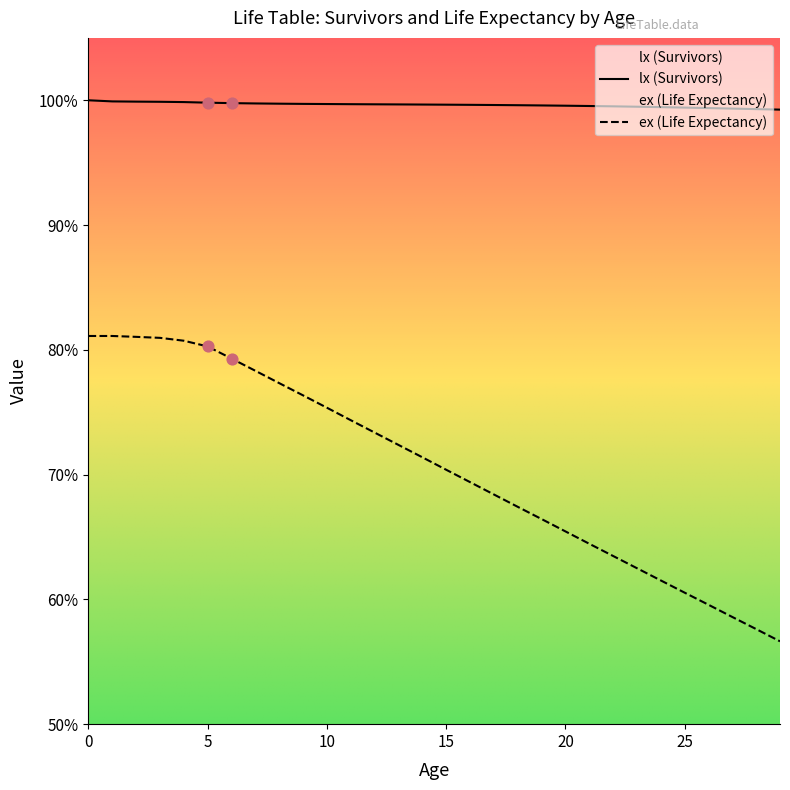

Which series has the widest spread of Y values?

ex (Life Expectancy)